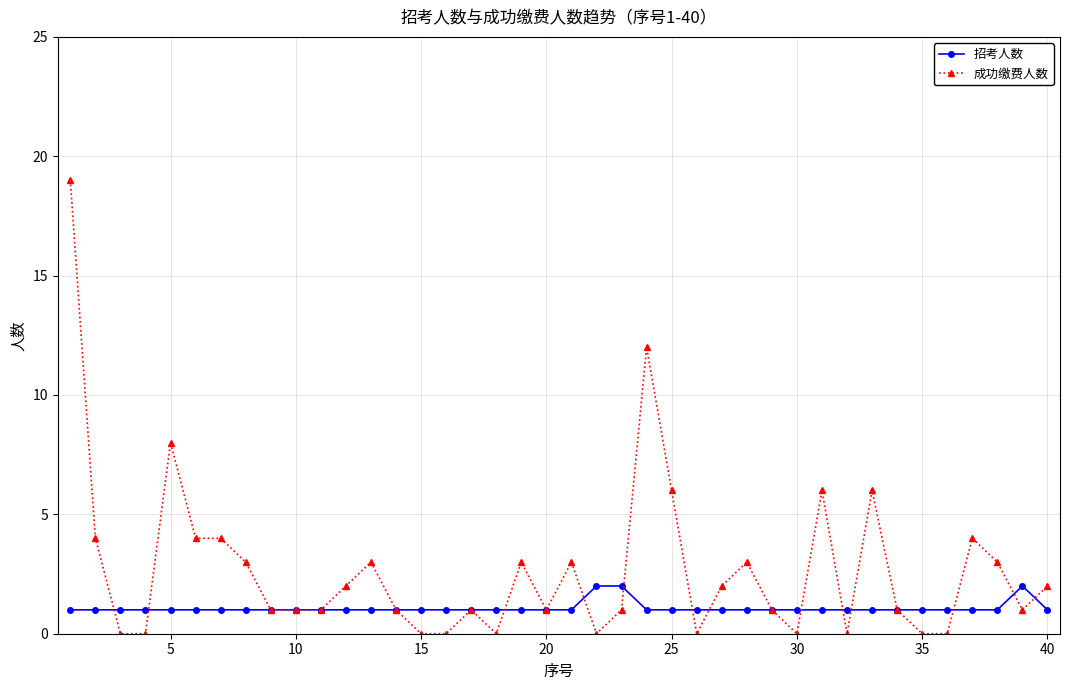

What is the value of the 成功缴费人数 point at the 17th from the left?

1